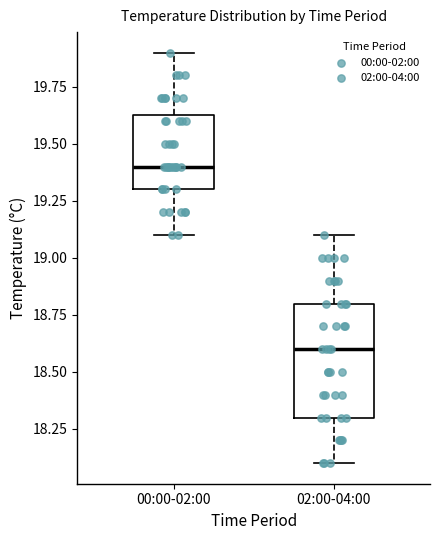

Reading left to right, read every box against the y-axis: the position of its median line, the range the box covers, and the ends of its whiskers. The values are not printed on the chart, so give them approximately, as read against the axis.

00:00-02:00: median 19.40, box 19.30 to 19.65, whiskers 19.10 to 19.90
02:00-04:00: median 18.60, box 18.30 to 18.80, whiskers 18.10 to 19.10